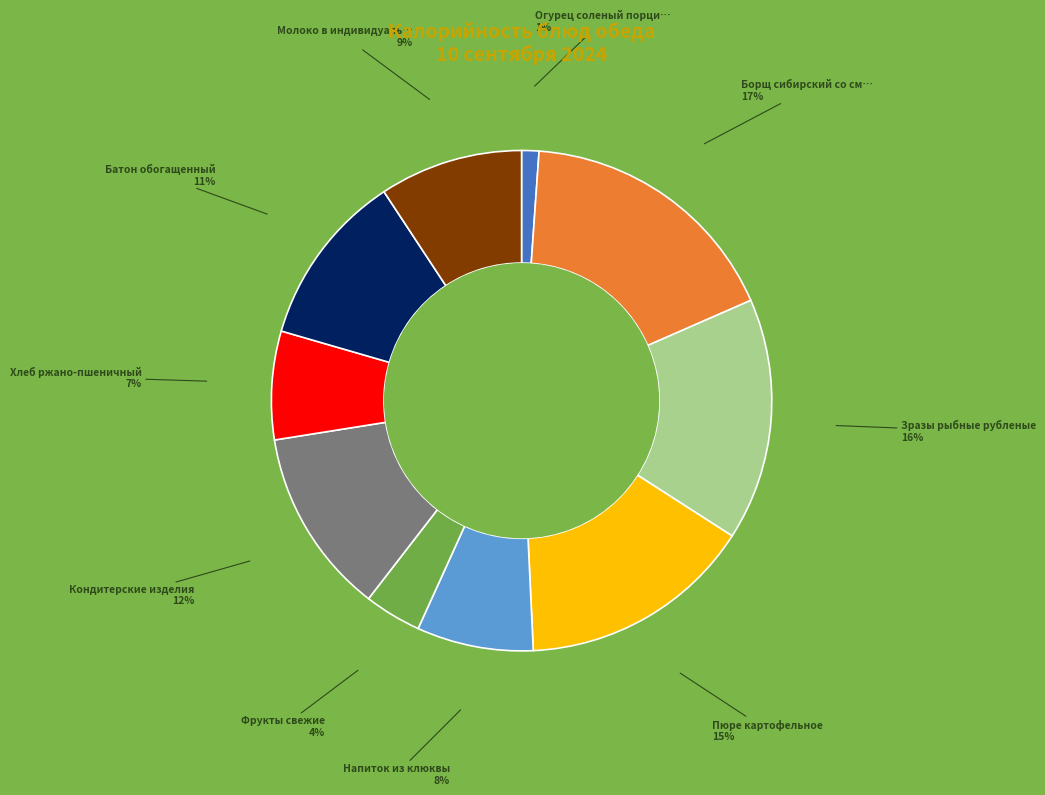

How many segments does this pie chart have?

10